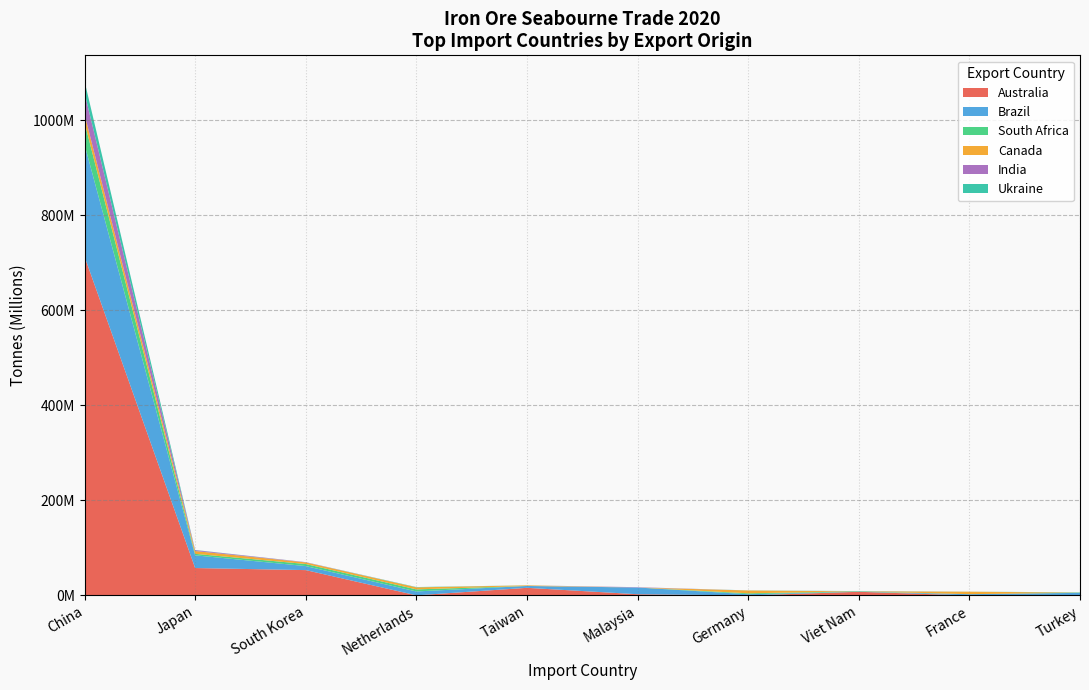

Reading right to left, what are all the values shown in this chart?

Australia: 0	0	7611438	45102	2466522	15964792	155020	53243101	57608643	713126591
Brazil: 5367057	2576583	0	2492651	14152248	3914489	8188030	8482164	26735838	235737830
South Africa: 344854	52449	877832	1872909	0	54	4350282	4345058	3111358	46403700
Canada: 172943	5218758	0	5944832	0	1268218	4237504	3348385	5962180	17345758
India: 0	0	191330	0	671504	0	18	536431	1865856	44841573
Ukraine: 599437	111057	417265	243590	0	90151	670499	81593	365292	24819779